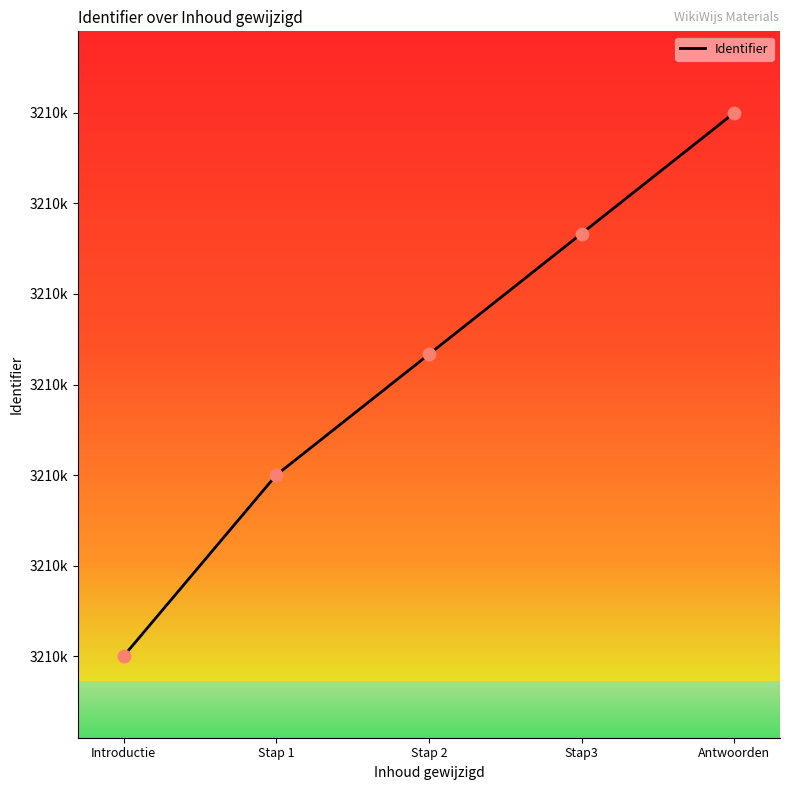

What is the change in value from Stap 1 to Stap3?

+4